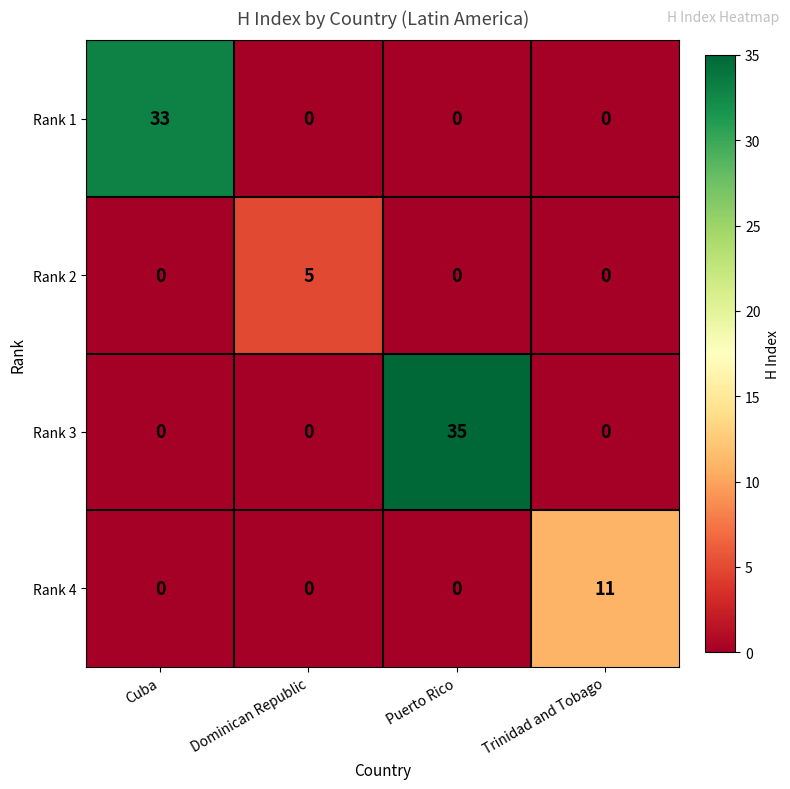

What is the spread (max minus min) of values at Cuba?

33